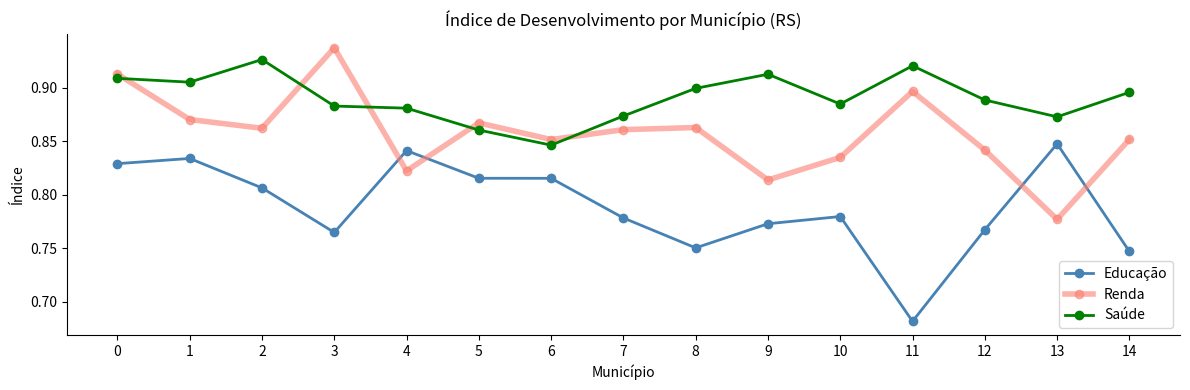

True or false: Saúde has more than 1 interior local peaks.

True